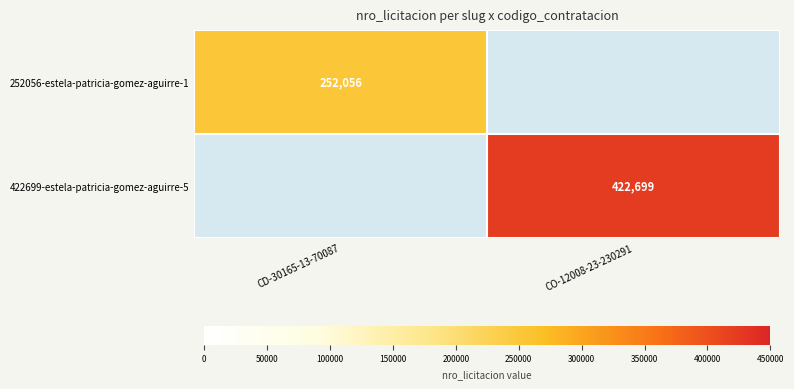

The value of 252056-estela-patricia-gomez-aguirre-1 at CD-30165-13-70087 is 252056. True or false?

True